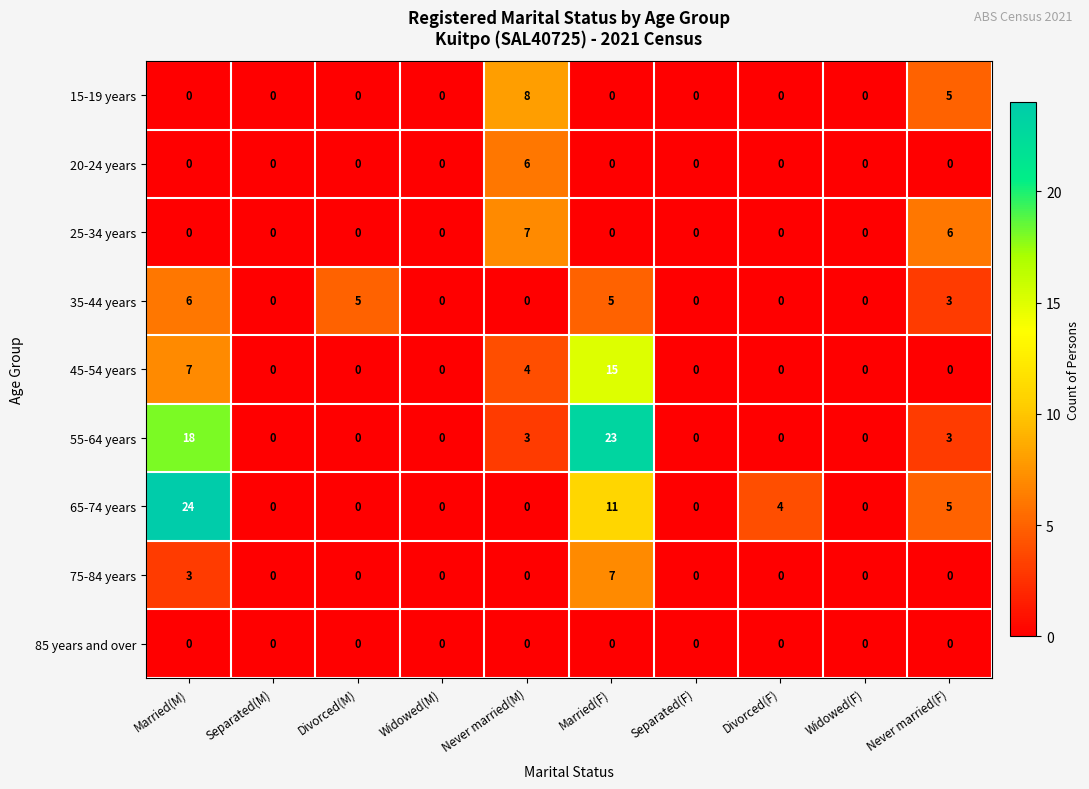

Between Married(M) and Never married(F), which series saw the biggest shift?

65-74 years